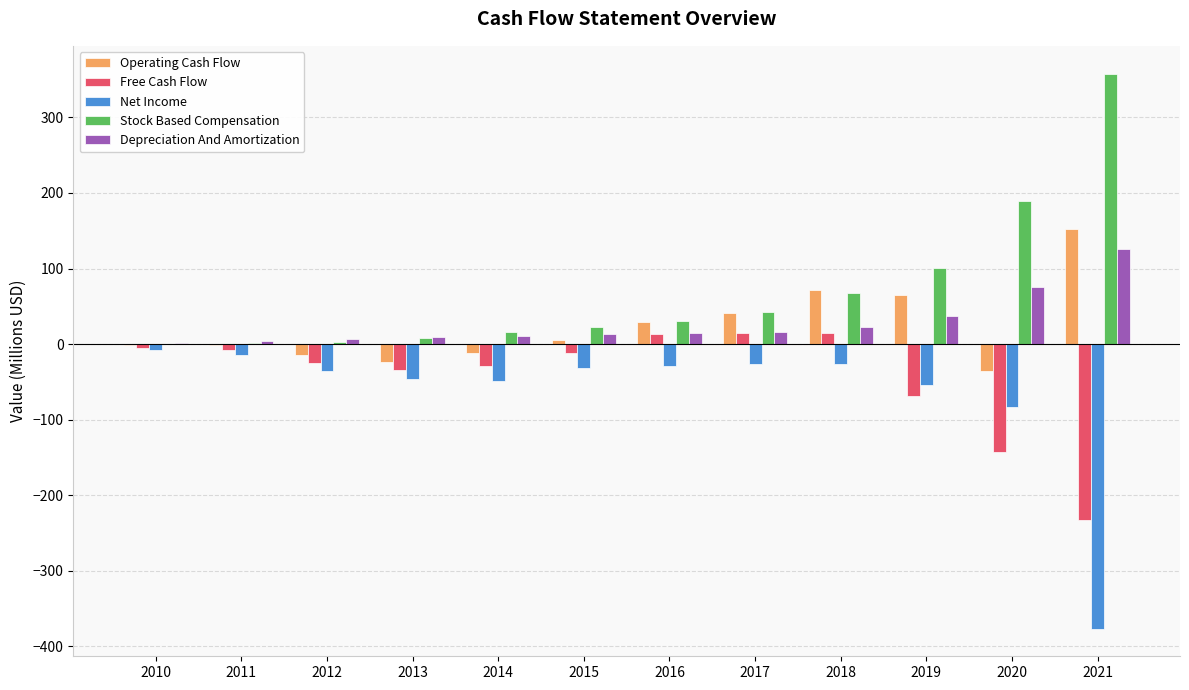

What is the sum of all Stock Based Compensation values?

840.2